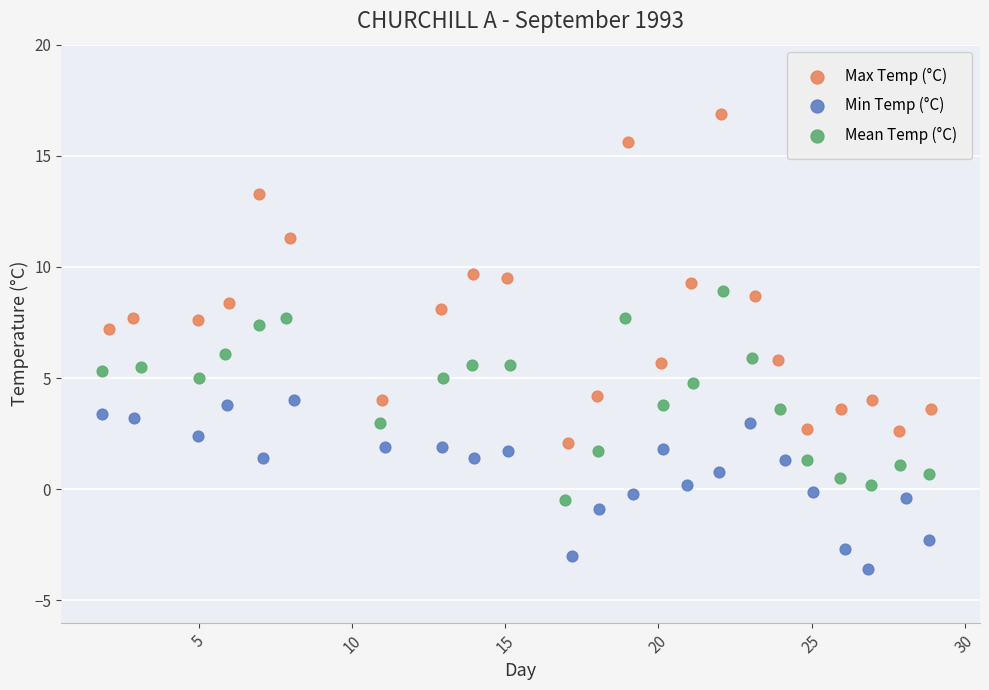

Which series contains the highest Y value?

Max Temp (°C)